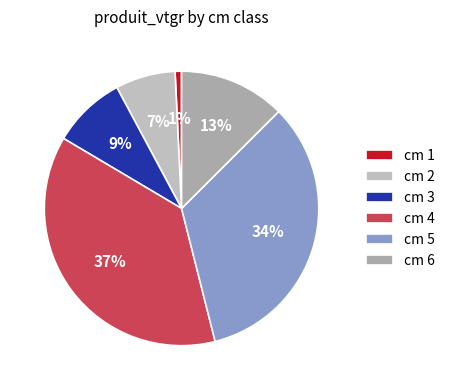

Count the number of slices in the pie.

6